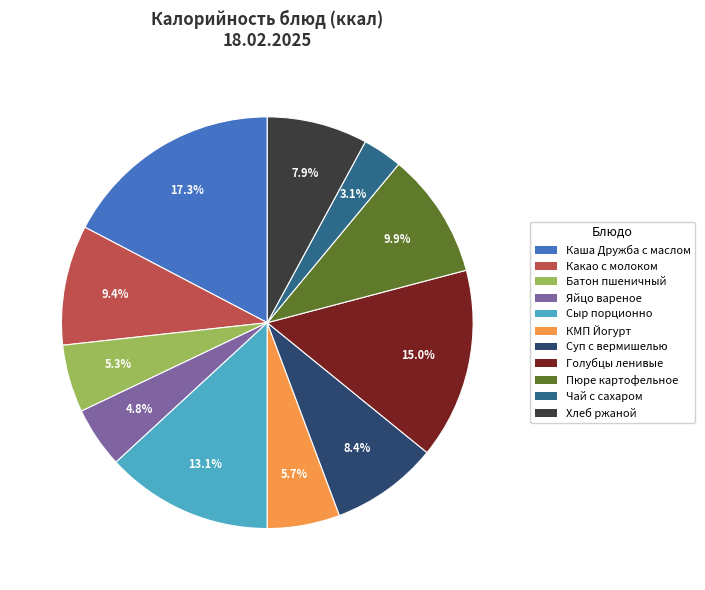

What percentage is the КМП Йогурт slice, to the nearest percent?

6%